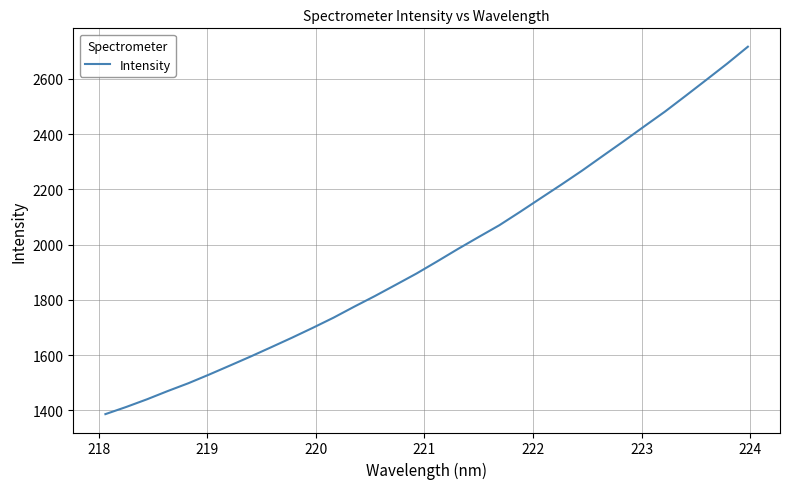

What is the smallest value displayed?

1386.7